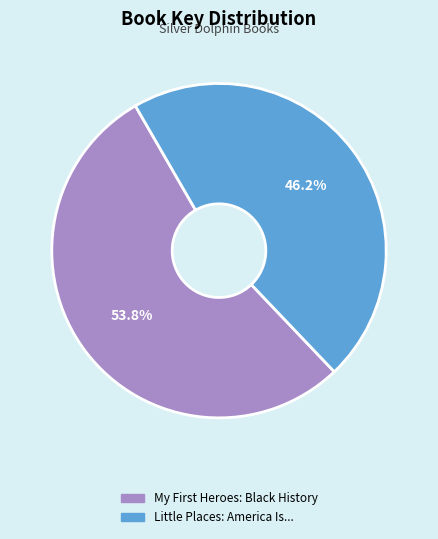

What percentage is the Little Places: America Is... slice, to the nearest percent?

46%